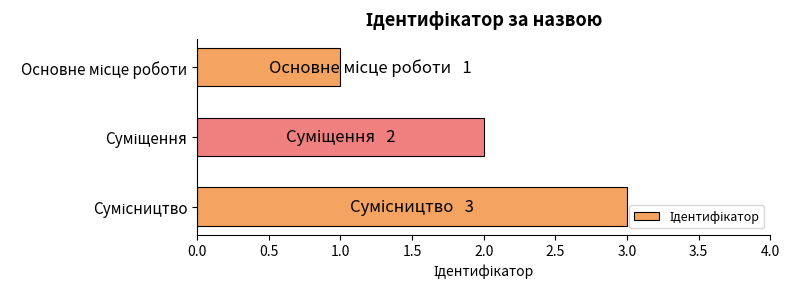

What is the maximum value shown in the chart?

3